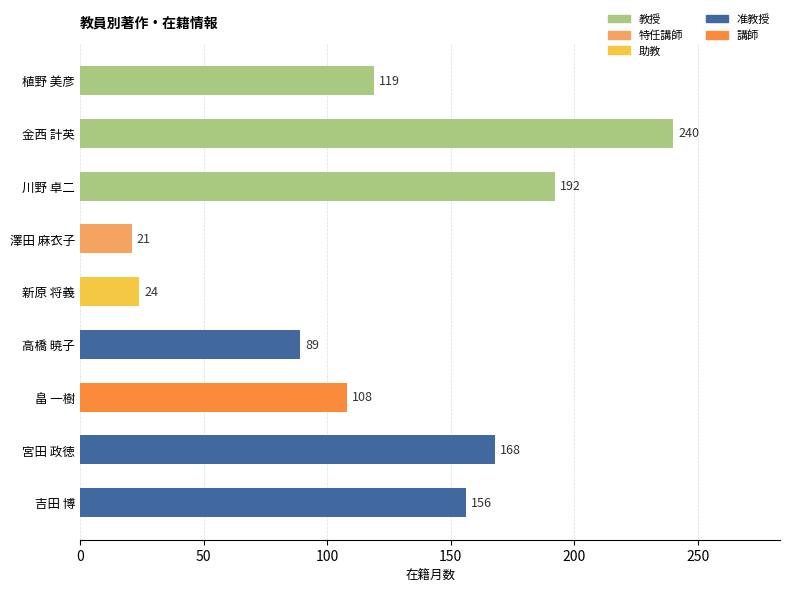

The value at 澤田 麻衣子 is 9. True or false?

False